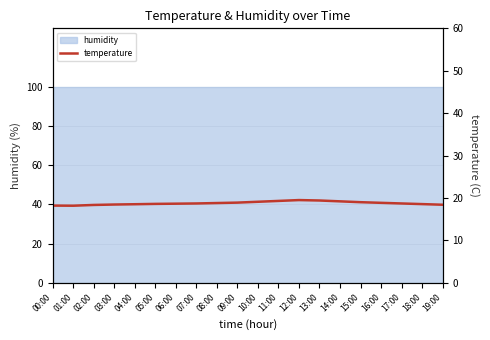

Reading left to right, extract all data points from this chart.

00:00=18.2	01:00=18.2	02:00=18.4	03:00=18.4	04:00=18.5	05:00=18.6	06:00=18.6	07:00=18.7	08:00=18.8	09:00=18.9	10:00=19.1	11:00=19.3	12:00=19.5	13:00=19.4	14:00=19.2	15:00=19.0	16:00=18.9	17:00=18.7	18:00=18.6	19:00=18.4